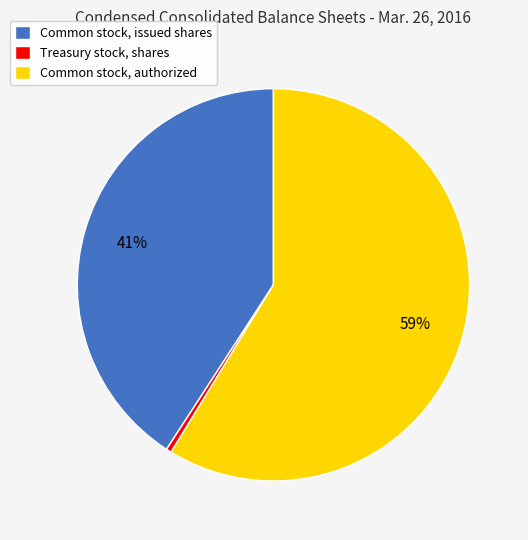

Which category has the smallest portion of the pie?

Treasury stock, shares